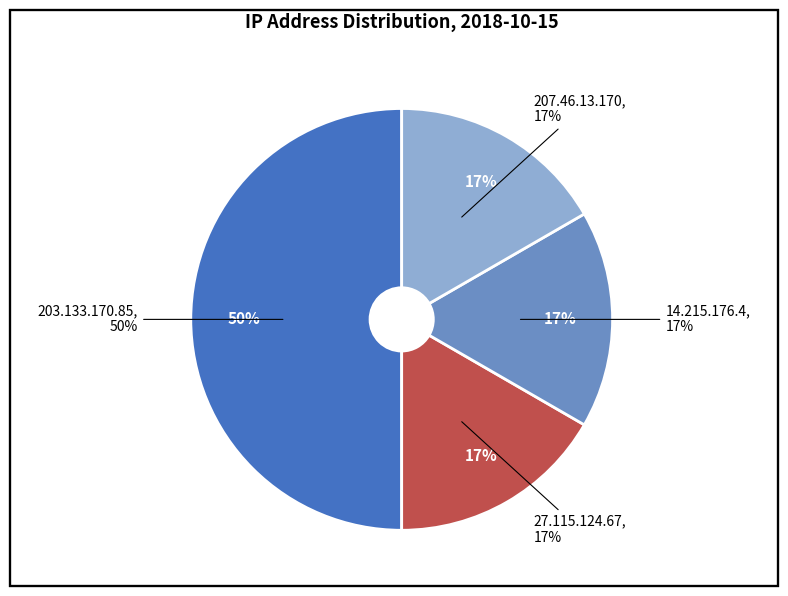

What percentage is the 203.133.170.85 slice, to the nearest percent?

50%